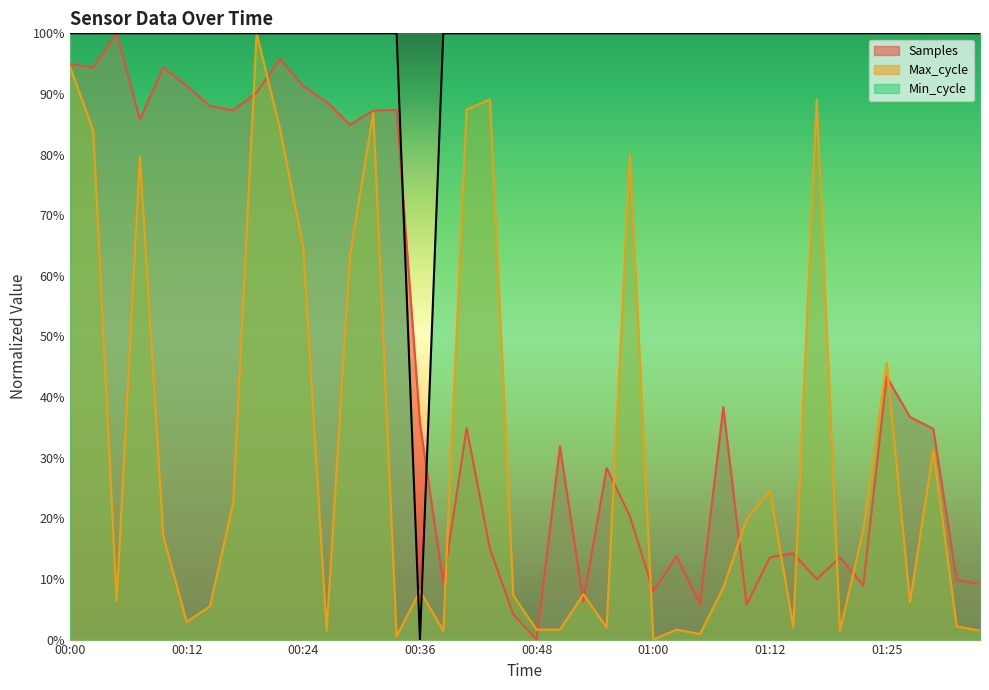

At how many categories does at least one series exceed 0?

40